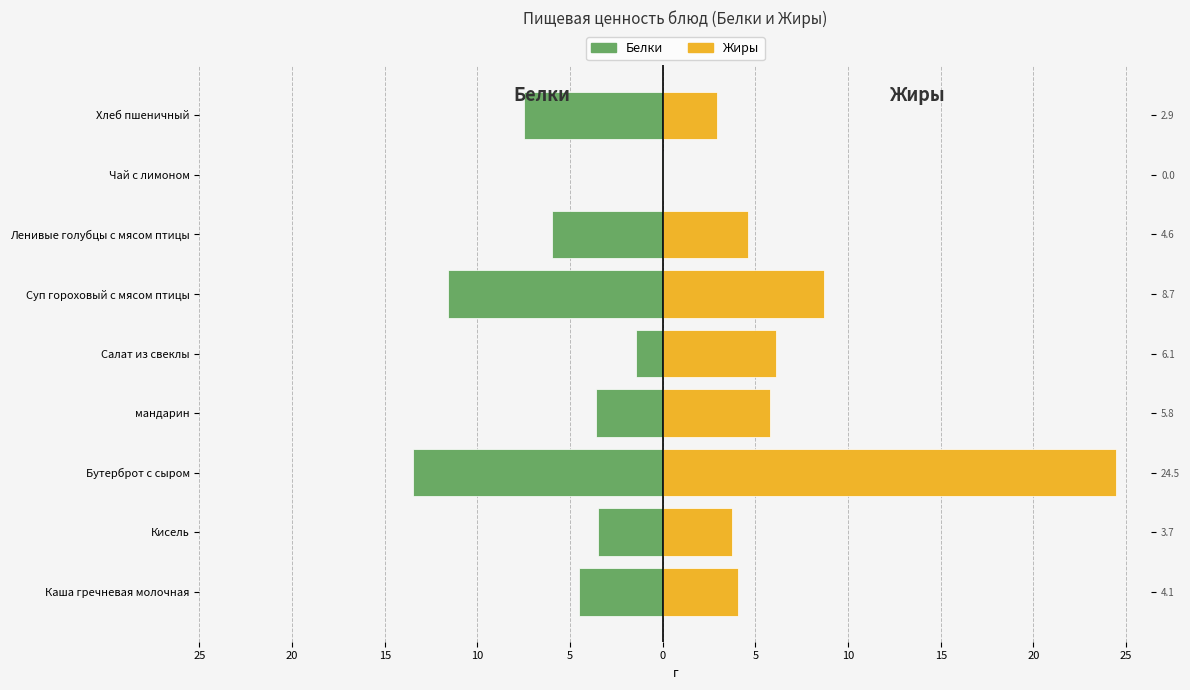

What is the value of the Жиры bar at the 5th from the left?

6.1